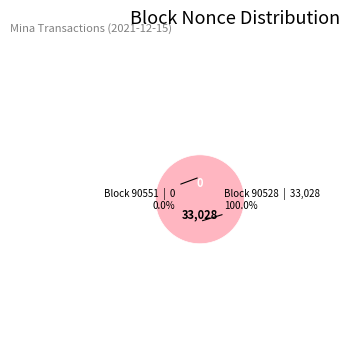

True or false: 90551 accounts for 6% of the total.

False